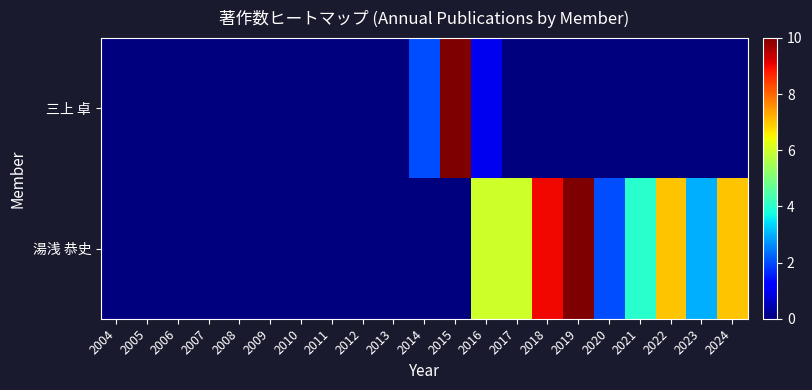

List the series in order of their overall mean, lowest first.

三上 卓, 湯浅 恭史